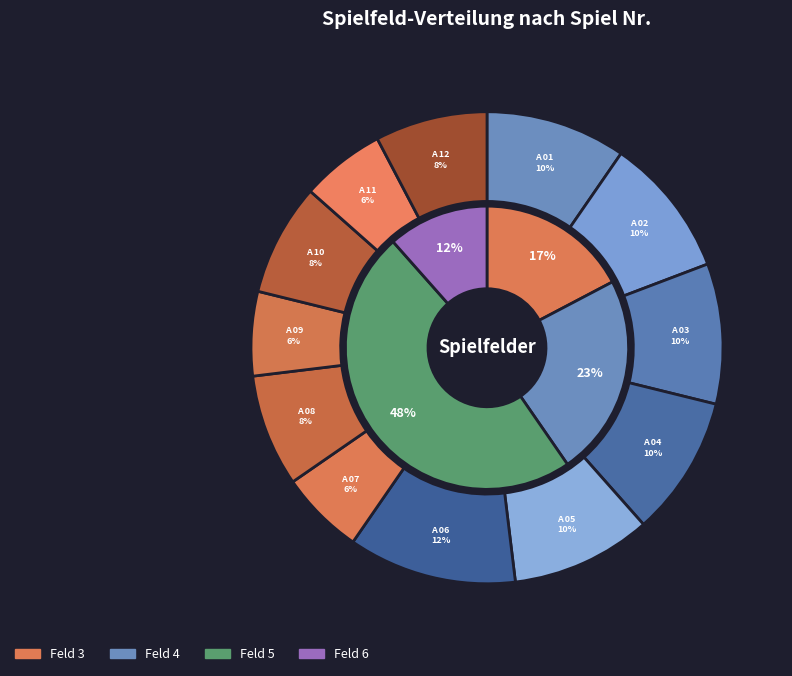

Does A 11 account for over 50% of the chart?

No